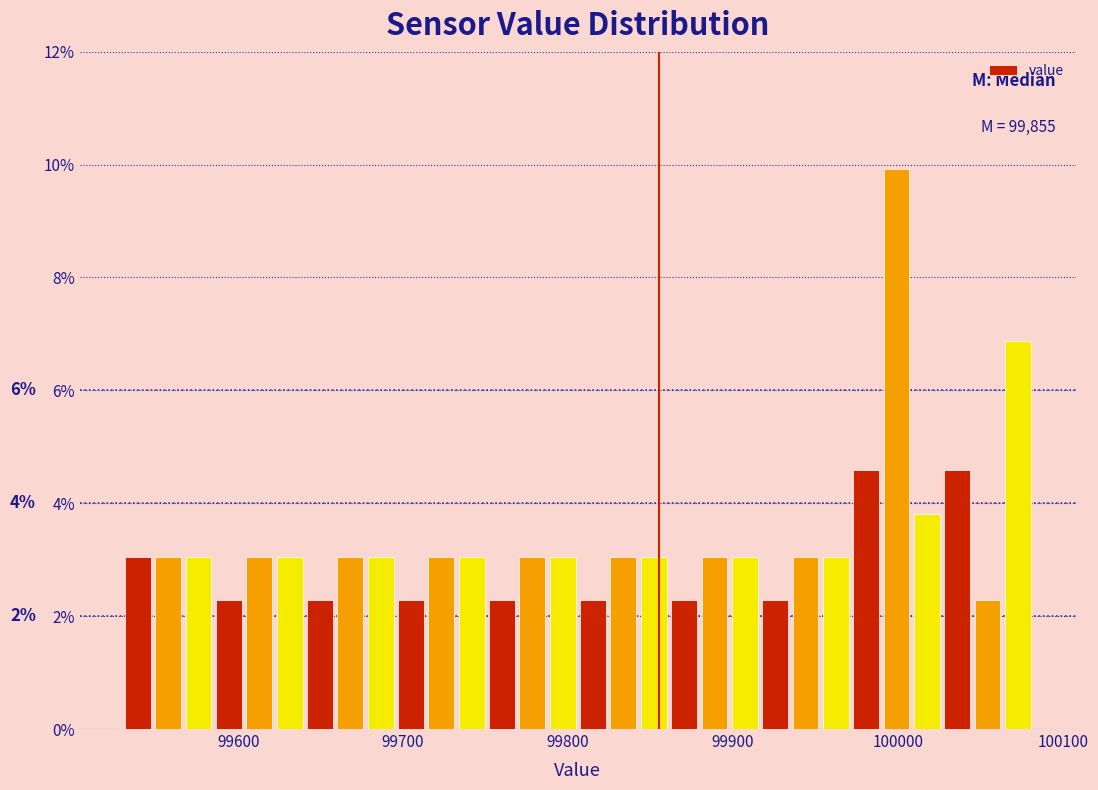

Around what value on the x-axis is the tallest bar? Give the approximate position of its centre, as read against the axis.

100000